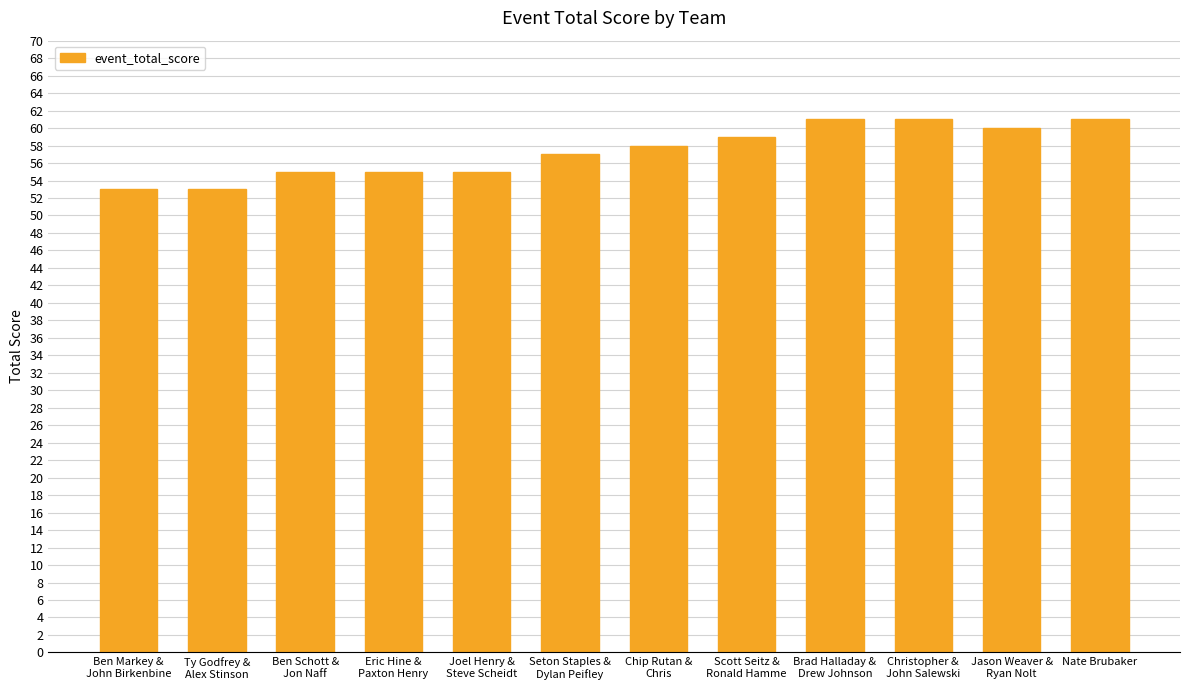

What is the label of the 8th bar from the left?

Scott Seitz &
Ronald Hamme